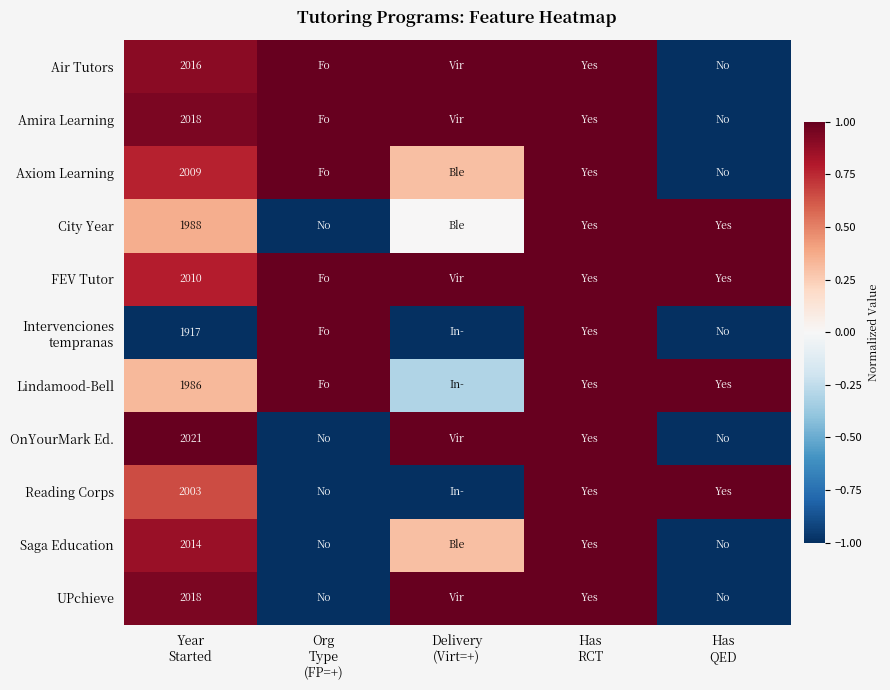

How many negative values does the Reading Corps series have?

2